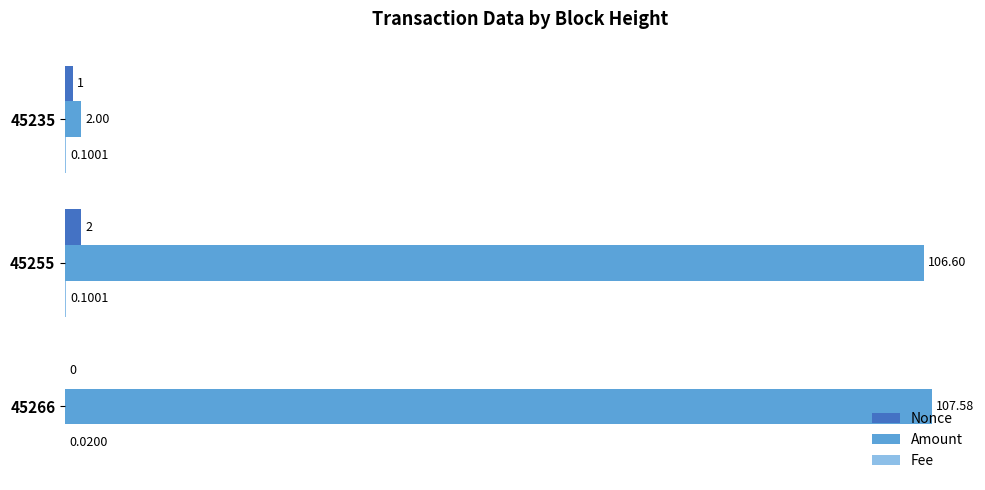

Where is Amount nearest to the value 54?

45235